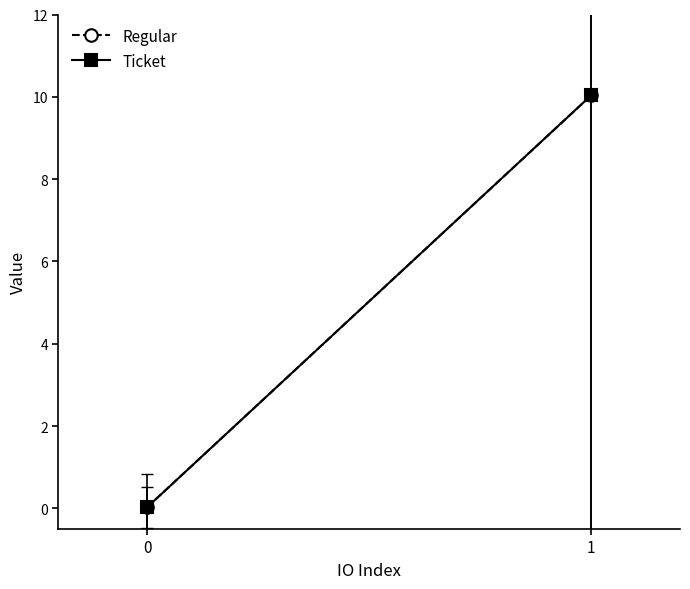

What is the difference between the Regular values at 0 and 1?

10.0